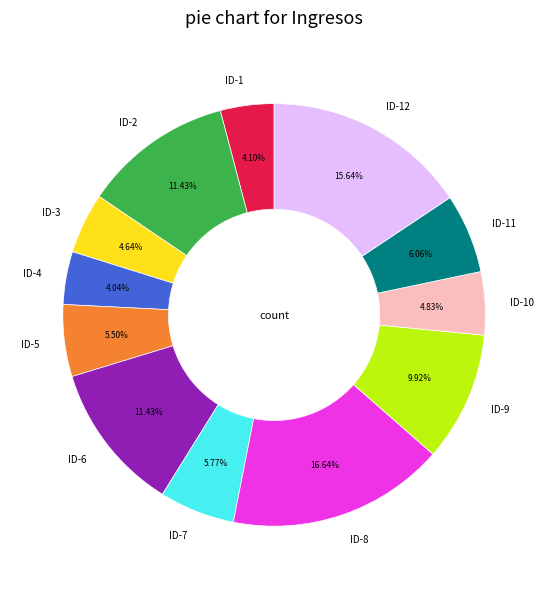

To the nearest percent, what is the average slice percentage?

8%